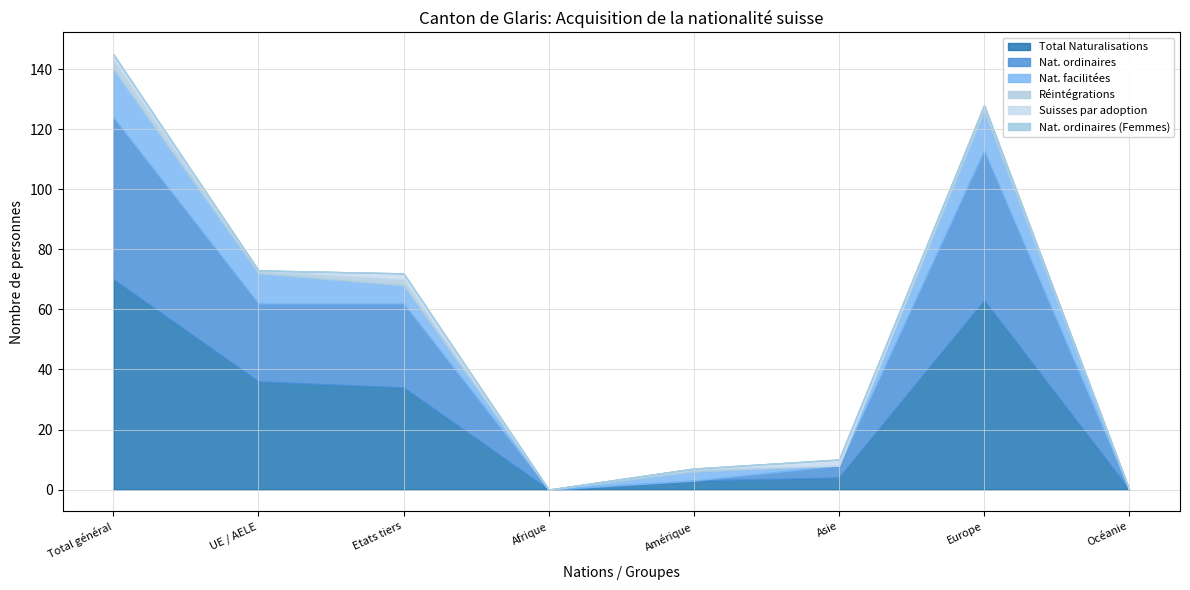

Rank the series by their maximum value, from highest to lowest.

Total Naturalisations, Nat. ordinaires, Nat. facilitées, Réintégrations, Suisses par adoption, Nat. ordinaires (Femmes)